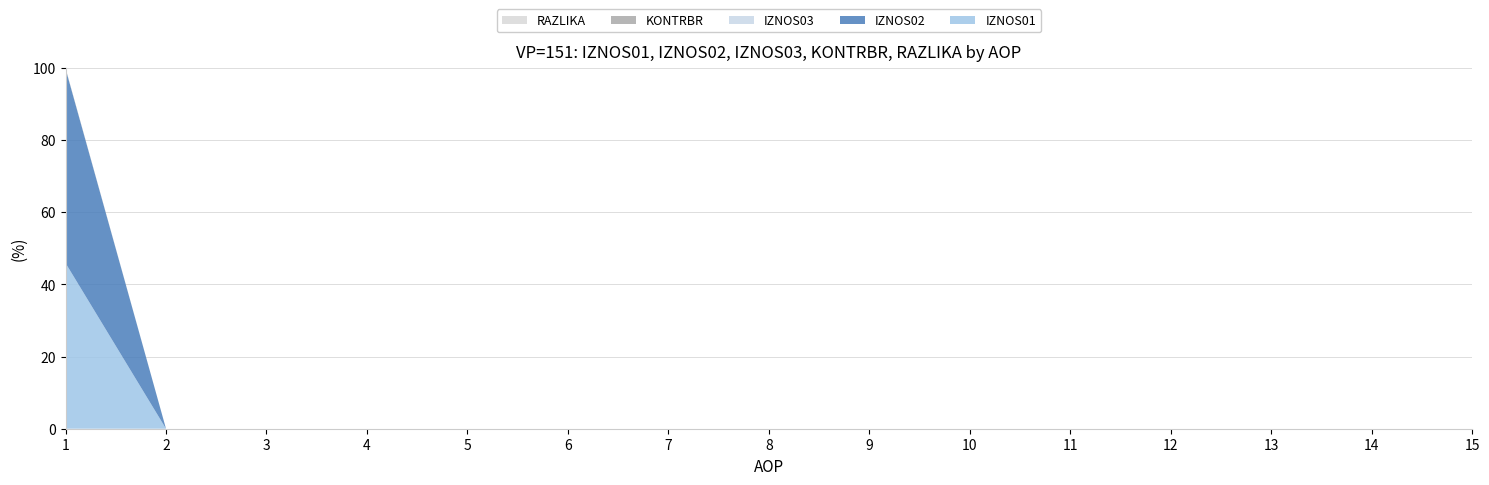

Reading left to right, transcribe all the data shown in this chart.

IZNOS01: 4063829.0	0.0	0.0	0.0	0.0	0.0	0.0	0.0	0.0	0.0	0.0	0.0	0.0	0.0	0.0
IZNOS02: 4769822.5	0.0	0.0	0.0	0.0	0.0	0.0	0.0	0.0	0.0	0.0	0.0	0.0	0.0	0.0
IZNOS03: 0.0	0.0	0.0	0.0	0.0	0.0	0.0	0.0	0.0	0.0	0.0	0.0	0.0	0.0	0.0
KONTRBR: 13603.5	0.0	0.0	0.0	0.0	0.0	0.0	0.0	0.0	0.0	0.0	0.0	0.0	0.0	0.0
RAZLIKA: 0.5	0.0	0.0	0.0	0.0	0.0	0.0	0.0	0.0	0.0	0.0	0.0	0.0	0.0	0.0
AOP: 1.0	2.0	3.0	4.0	5.0	6.0	7.0	8.0	9.0	10.0	11.0	12.0	13.0	14.0	15.0